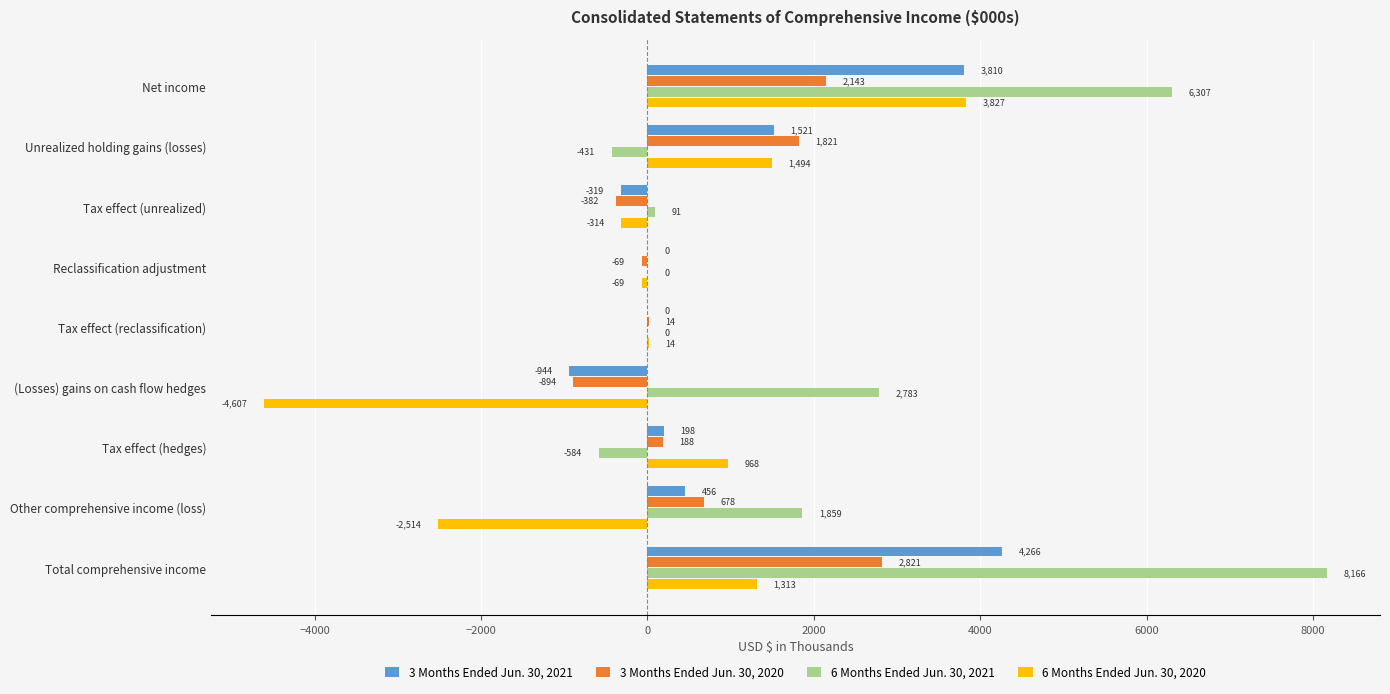

At which category is the sum across all series the highest?

Total comprehensive income